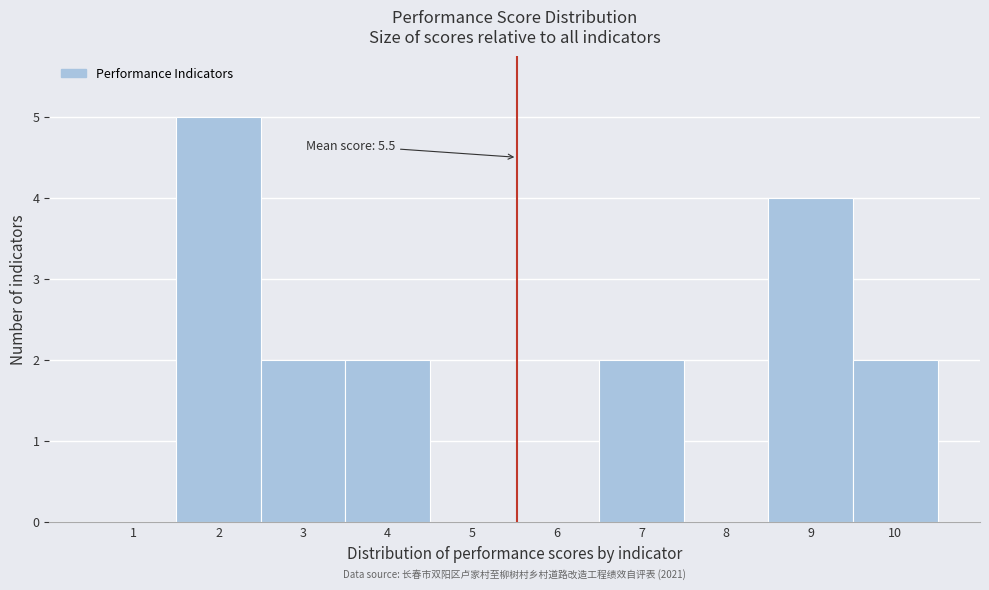

Which range on the x-axis has the tallest bar?

1.5 to 2.5